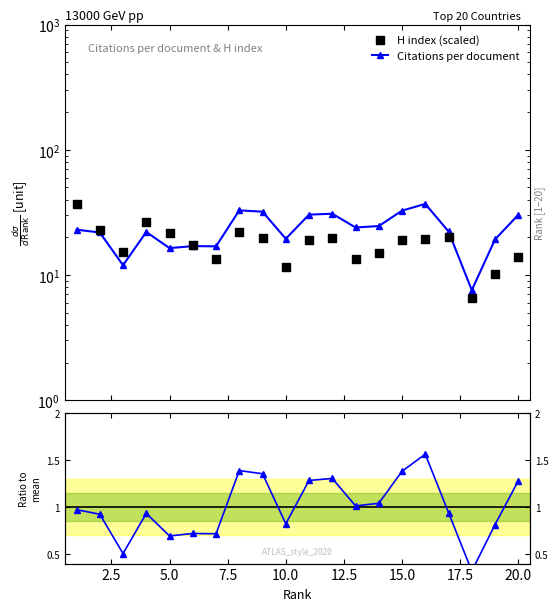

Which series reaches the maximum Y coordinate?

Citations per document